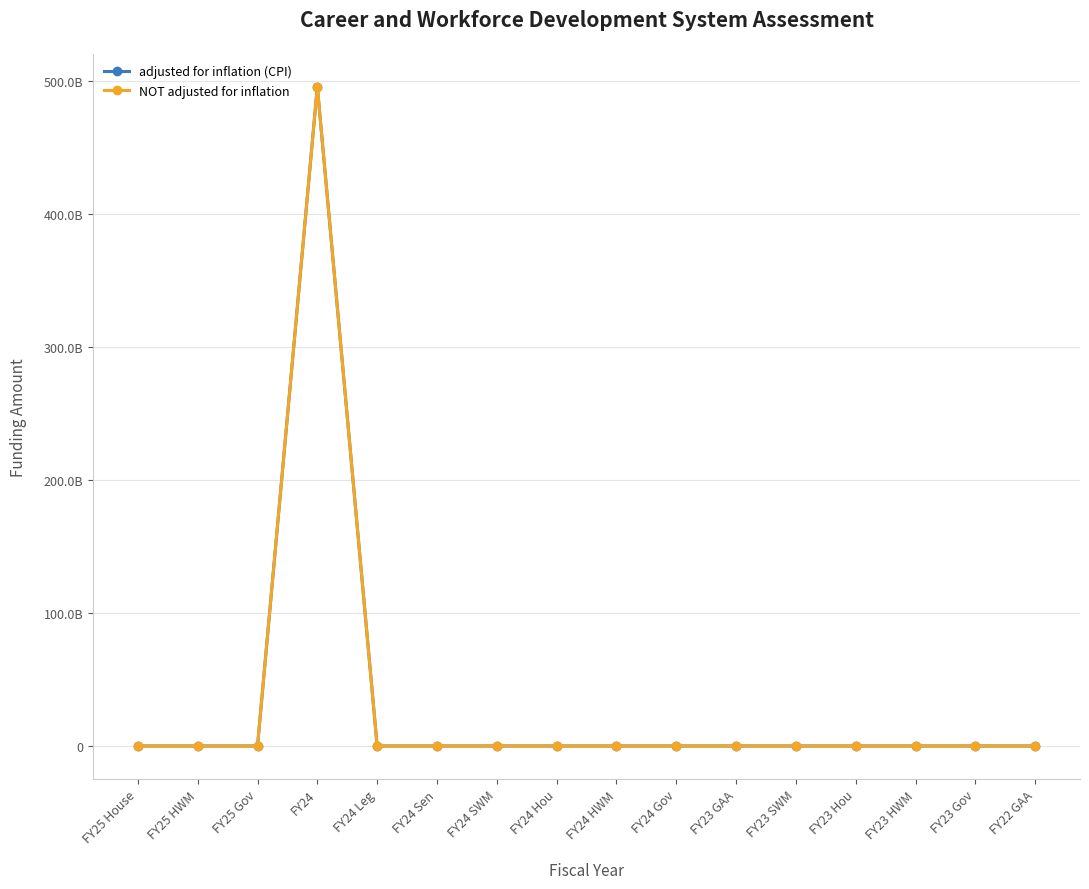

Between FY24 and FY24 Sen, which series saw the biggest shift?

adjusted for inflation (CPI)